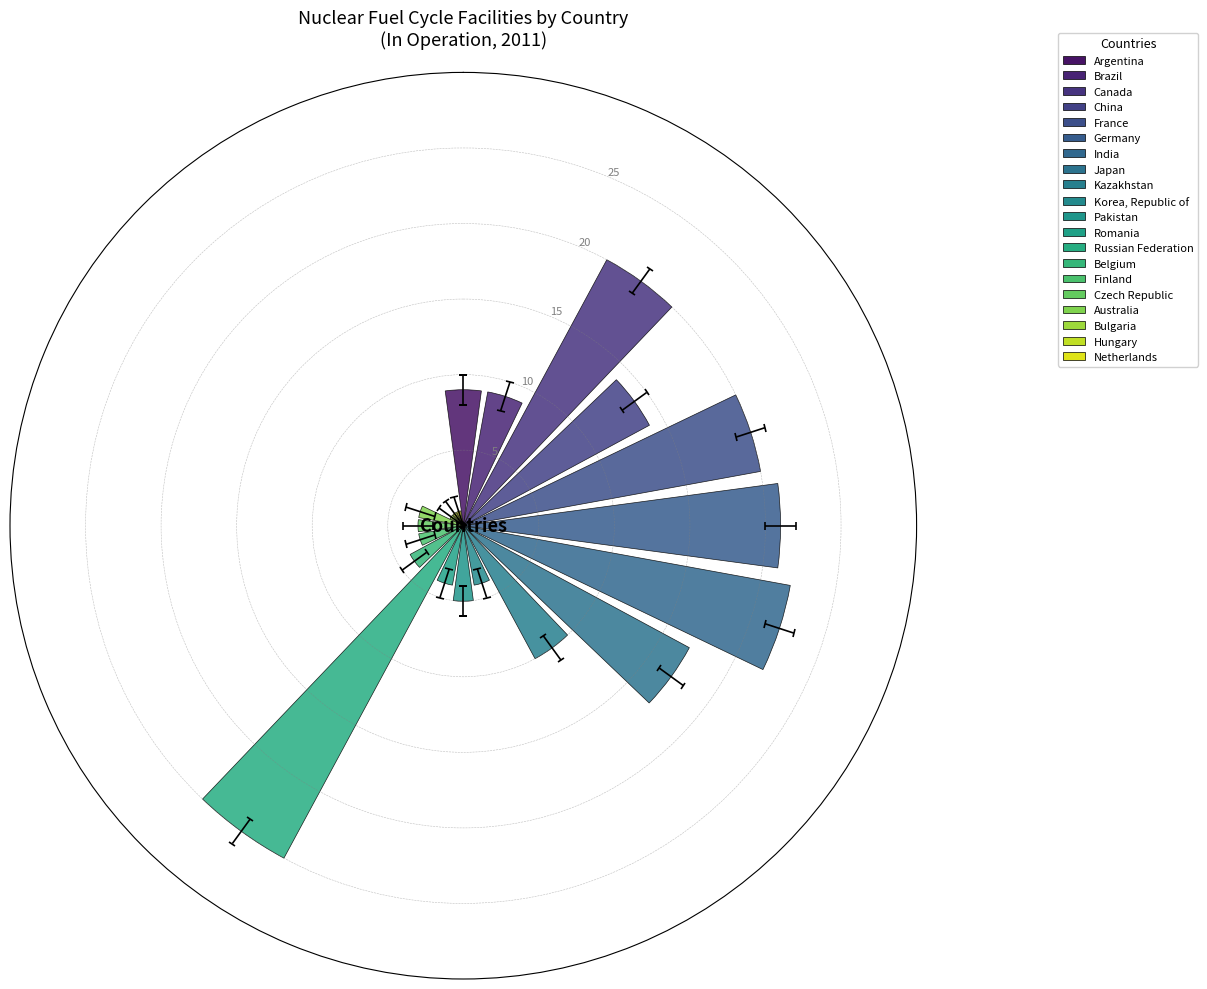

What position from the right is Belgium?

7